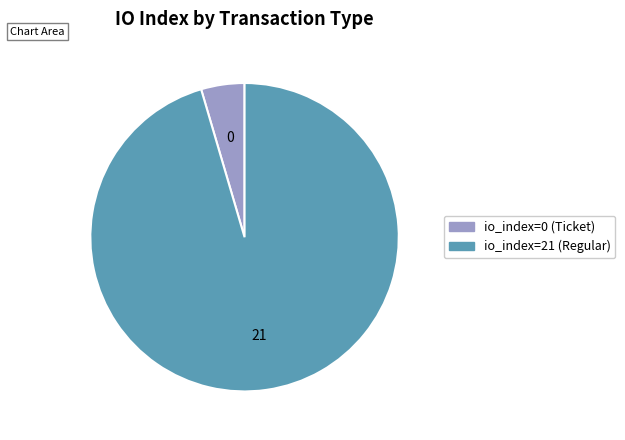

How many segments does this pie chart have?

2